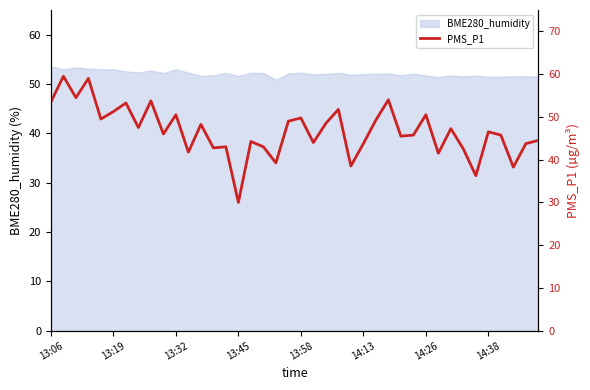

What is the minimum value for BME280_humidity?

50.9